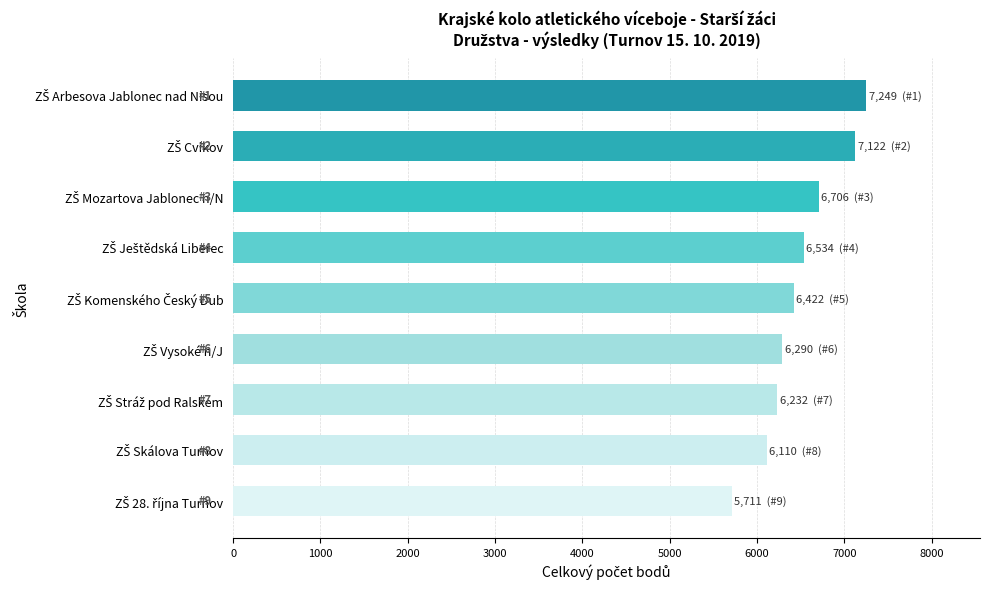

What is the greatest value displayed?

7248.8